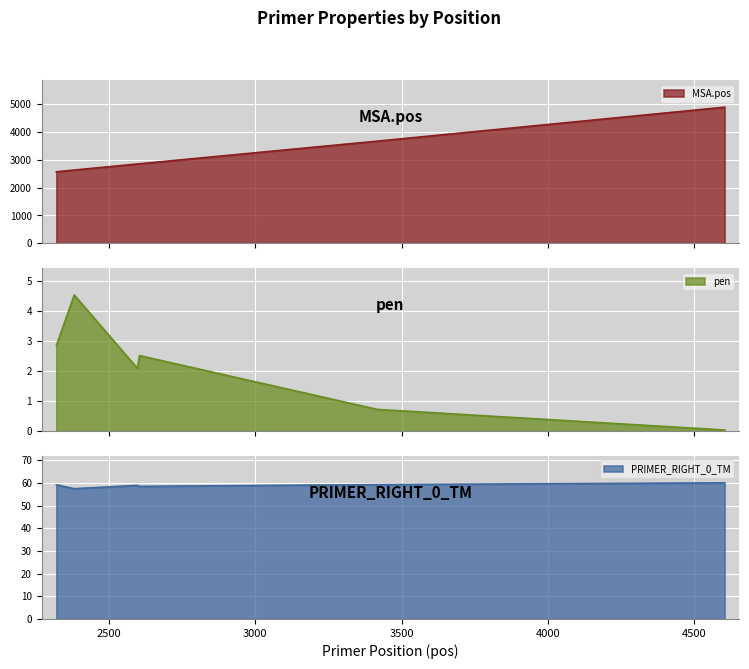

List the labels in order of pen value, smallest first.

4604, 3417, 2597, 2604, 2320, 2381